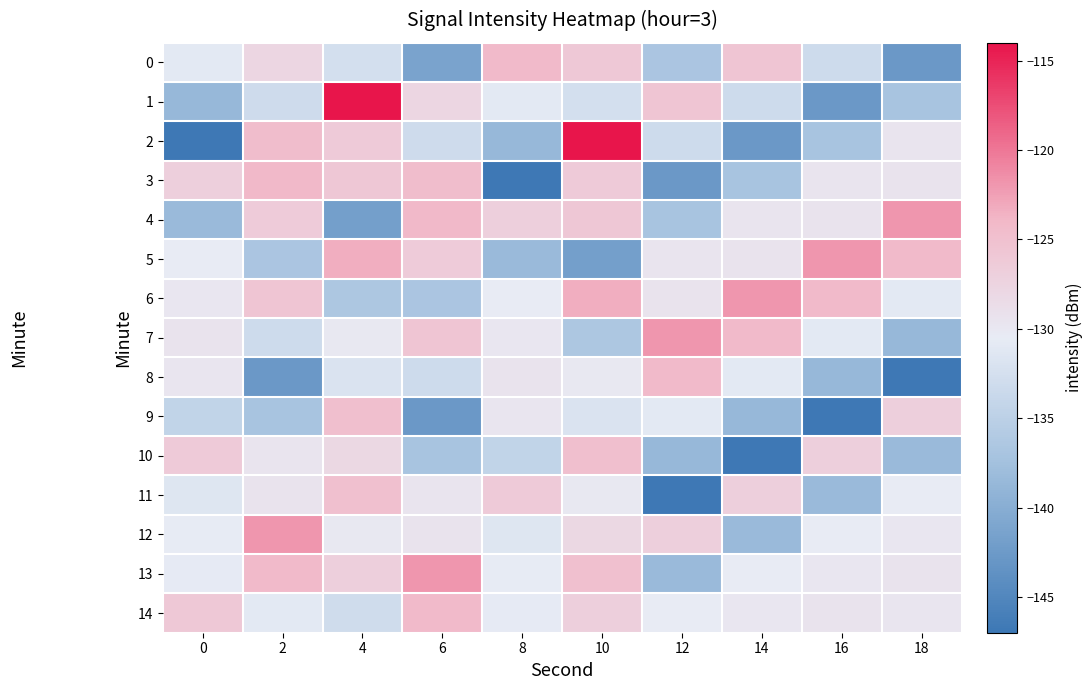

What is the minimum value shown in the chart?

-146.8